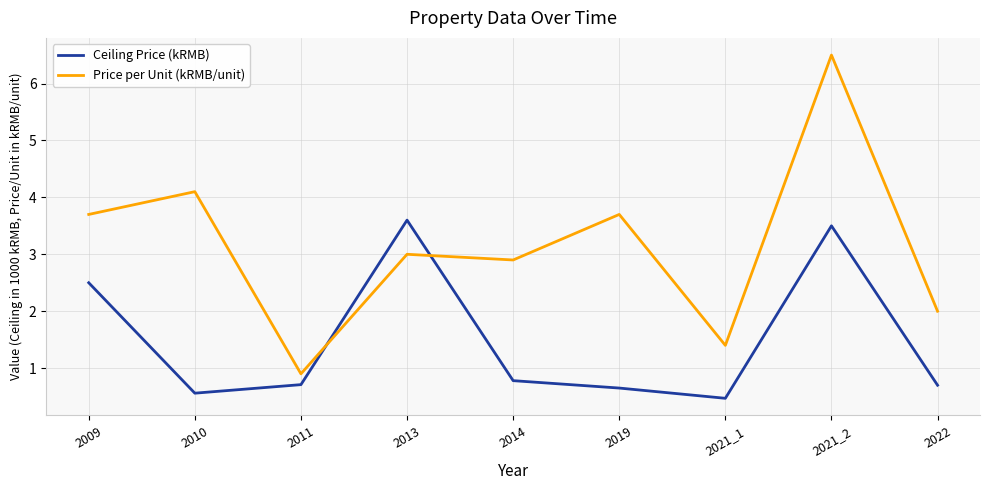

Which series has the widest spread of values?

Price per Unit (kRMB/unit)